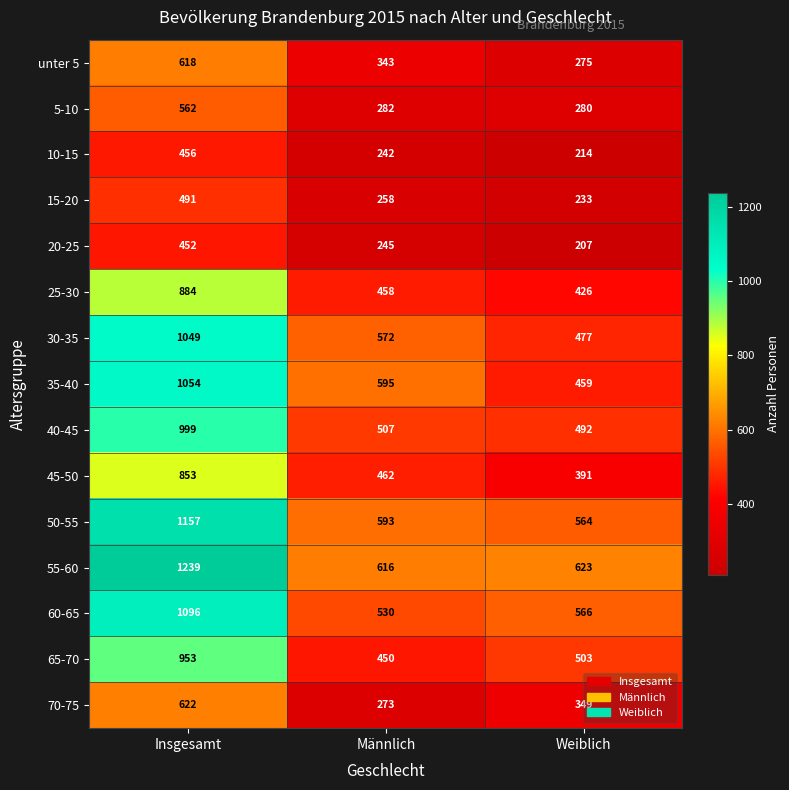

Which series has the largest range (max minus min)?

55-60